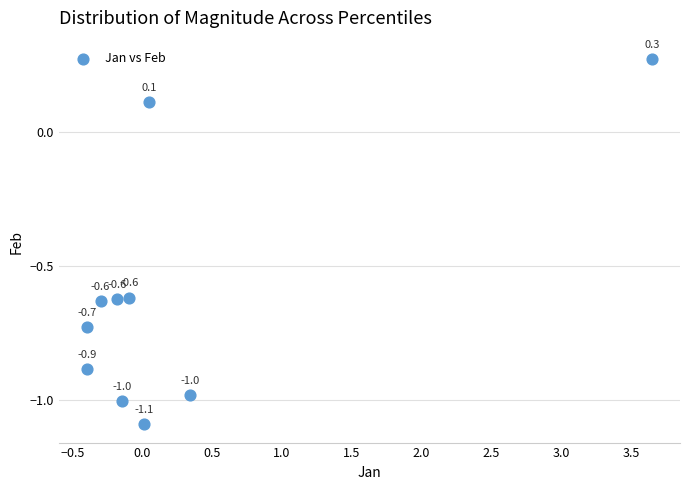

What is the range of Y values (max minus min)?

1.4